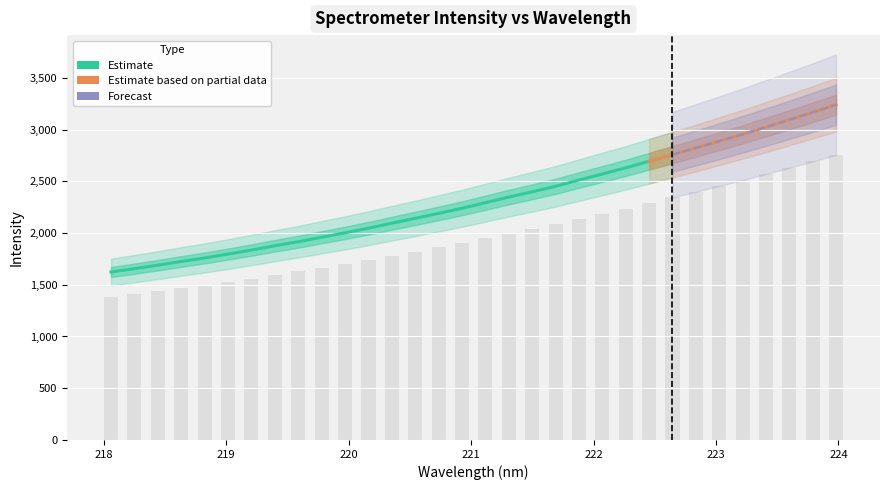

How many bars are there in total?

32